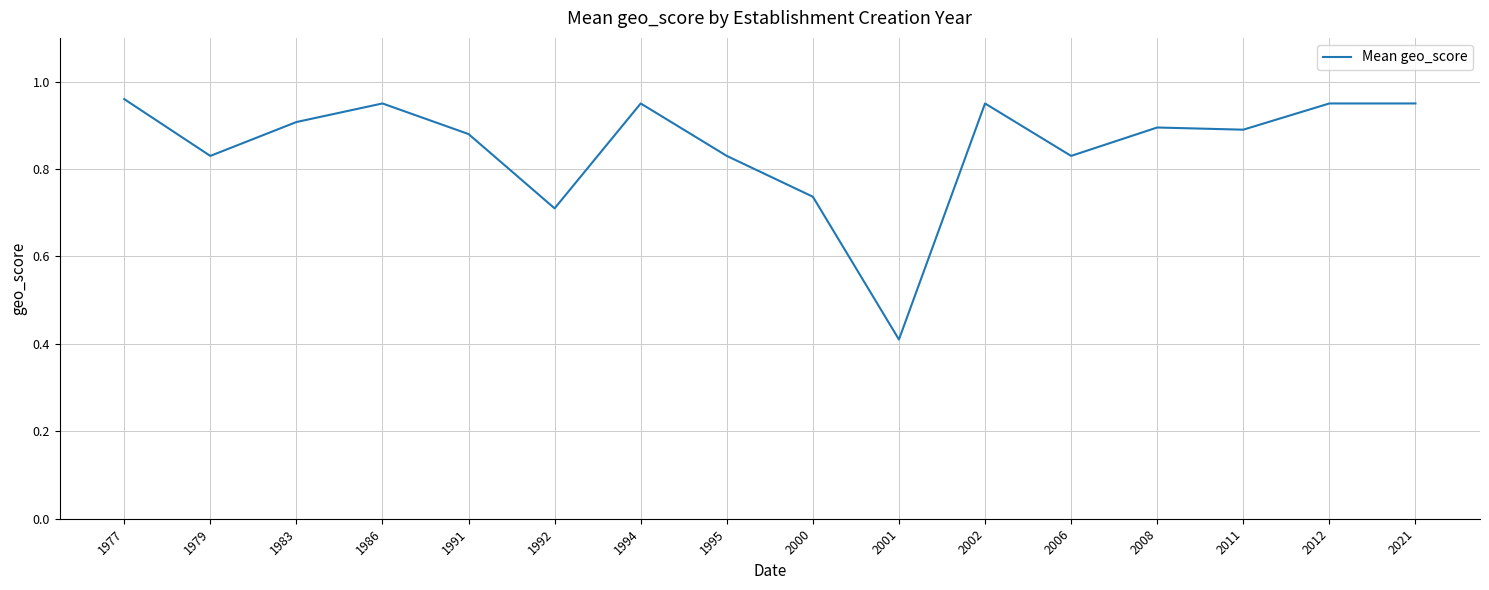

The chart shows a value of 0.2 at 2002. True or false?

False